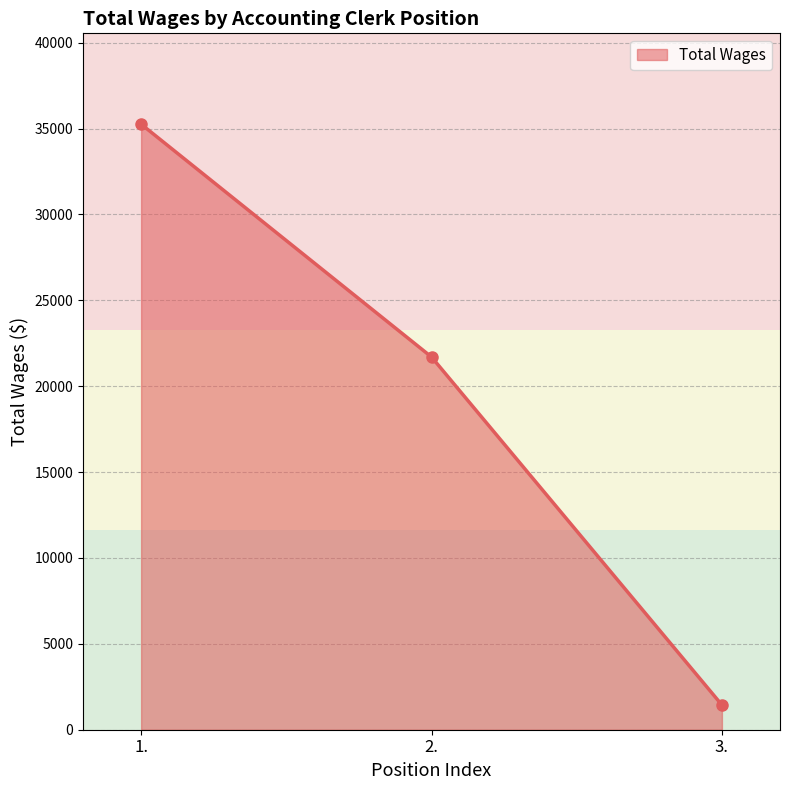

The value at 2. is 30154. True or false?

False